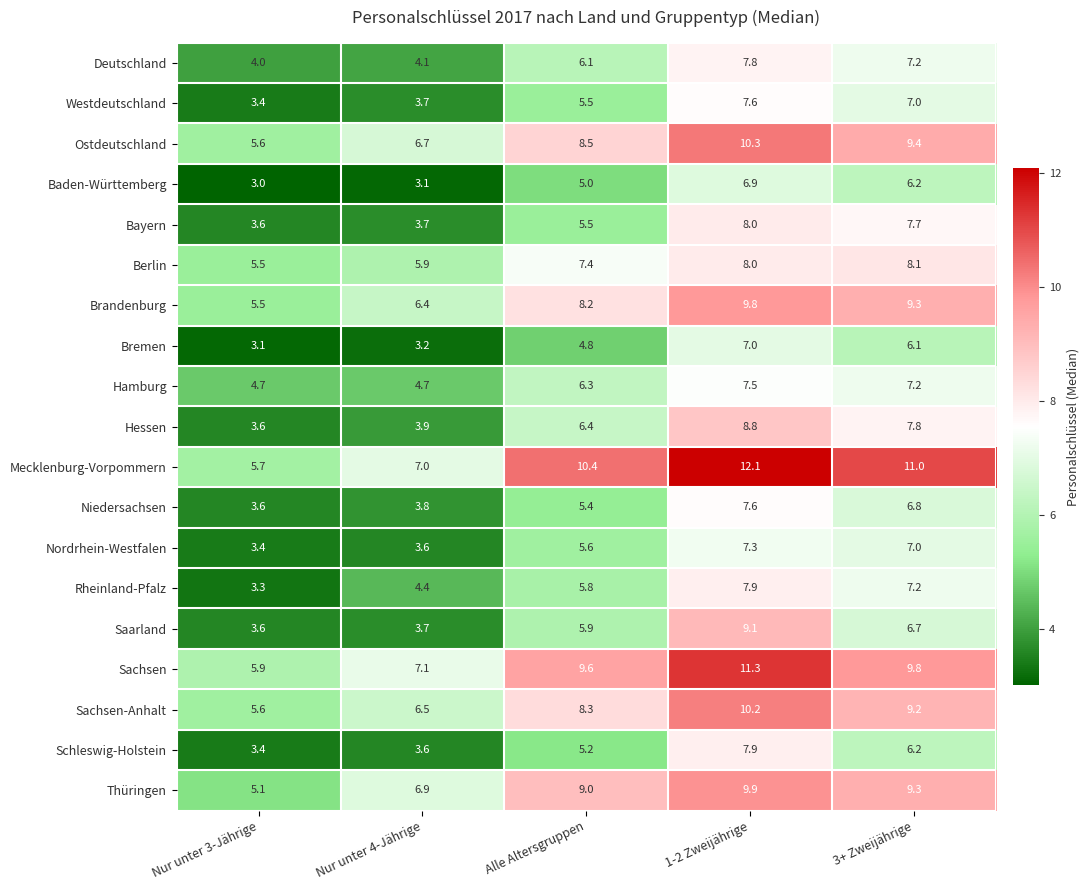

What value does the Baden-Württemberg series have at 3+ Zweijährige?

6.2